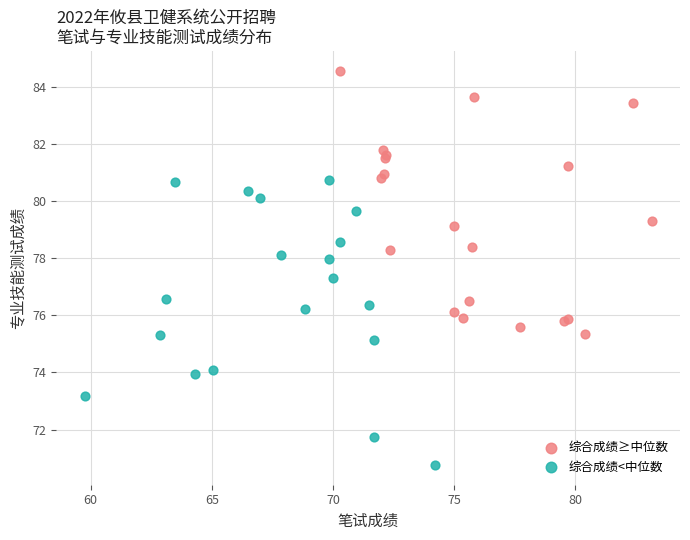

Which series has the widest spread of Y values?

综合成绩<中位数